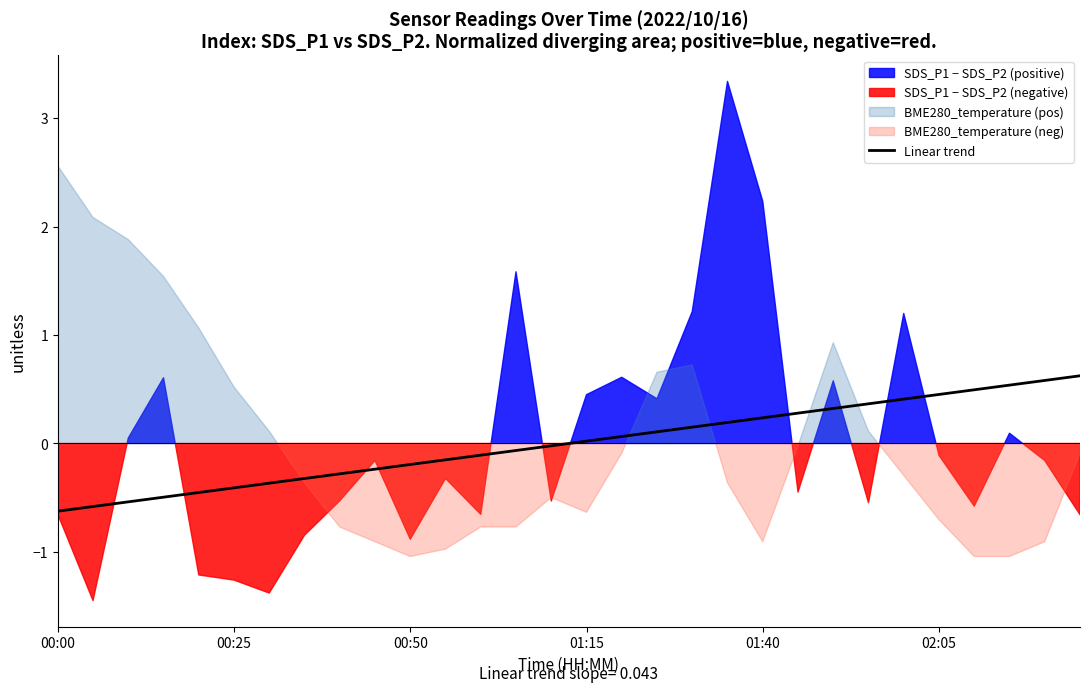

How many lines are shown in the chart?

1